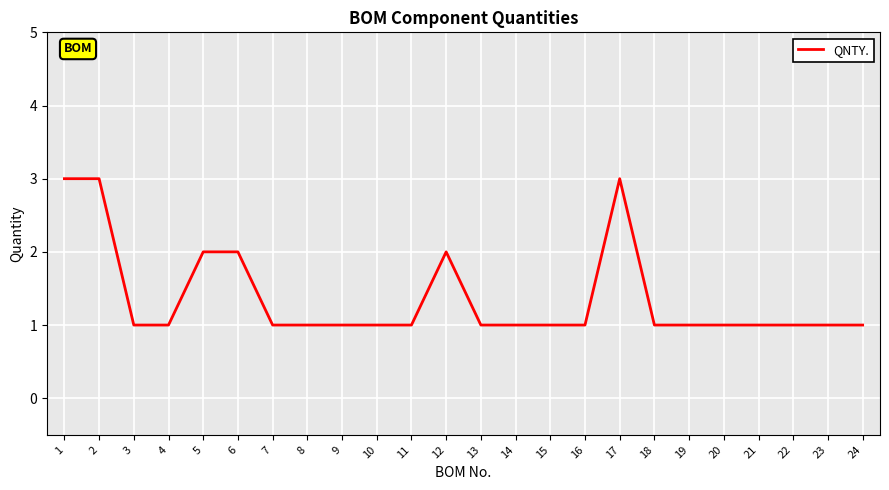

Reading left to right, list all the values displayed in this chart.

3	3	1	1	2	2	1	1	1	1	1	2	1	1	1	1	3	1	1	1	1	1	1	1